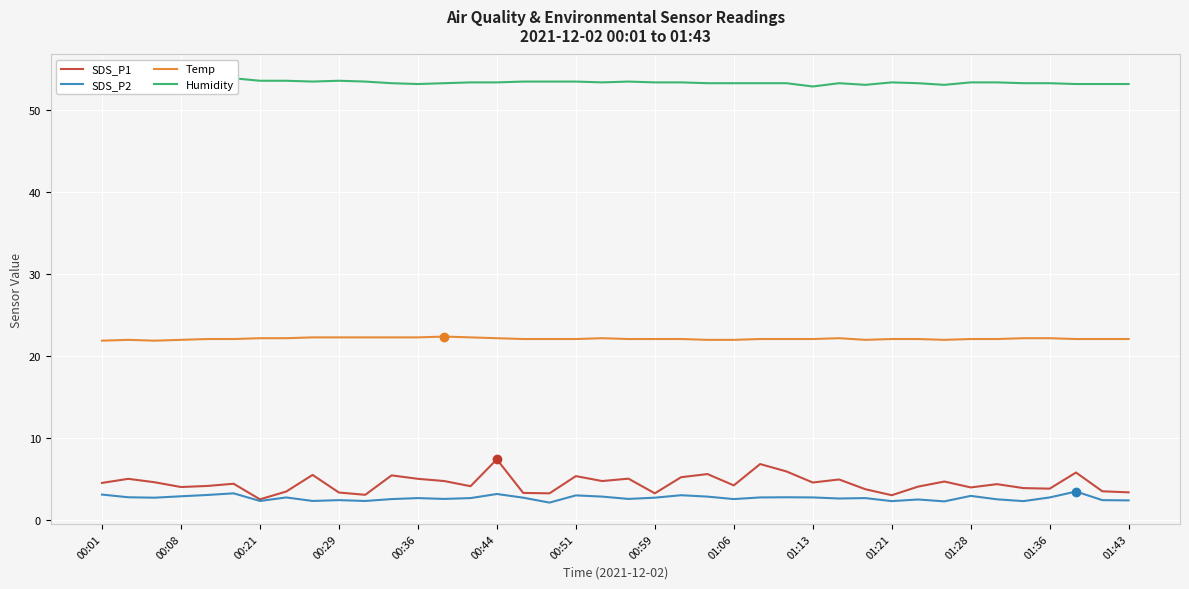

Which category has the lowest value in the Temp series?

00:01